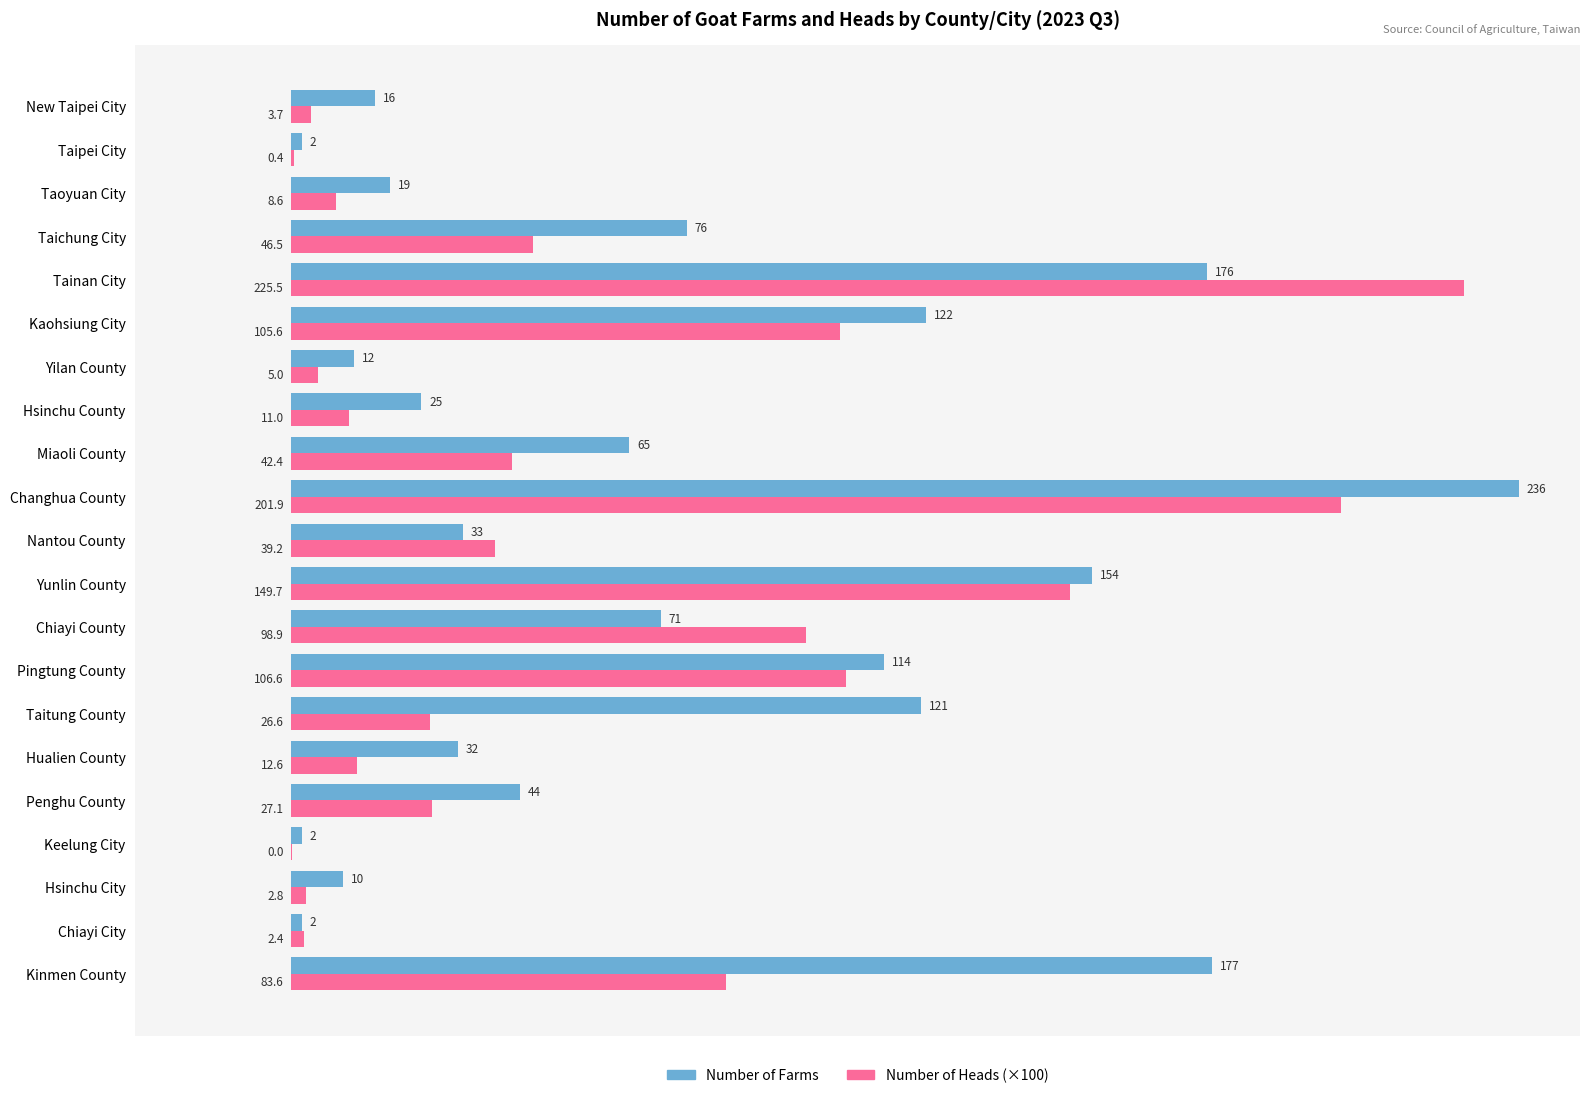

At which category is the sum across all series the highest?

Changhua County